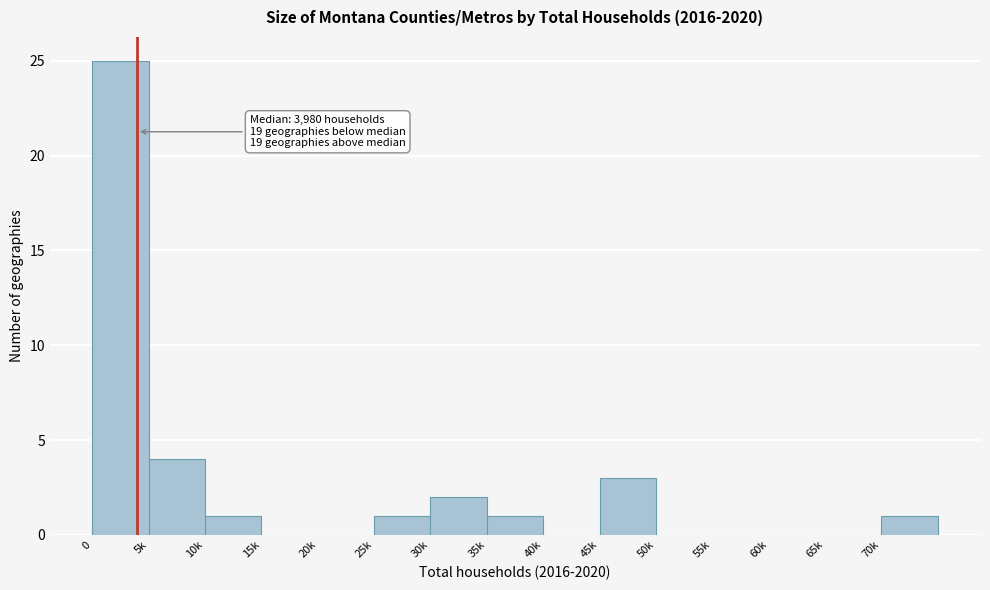

Reading left to right, extract all data points from this chart.

0=25	5k=4	10k=1	15k=0	20k=0	25k=1	30k=2	35k=1	40k=0	45k=3	50k=0	55k=0	60k=0	65k=0	70k=1